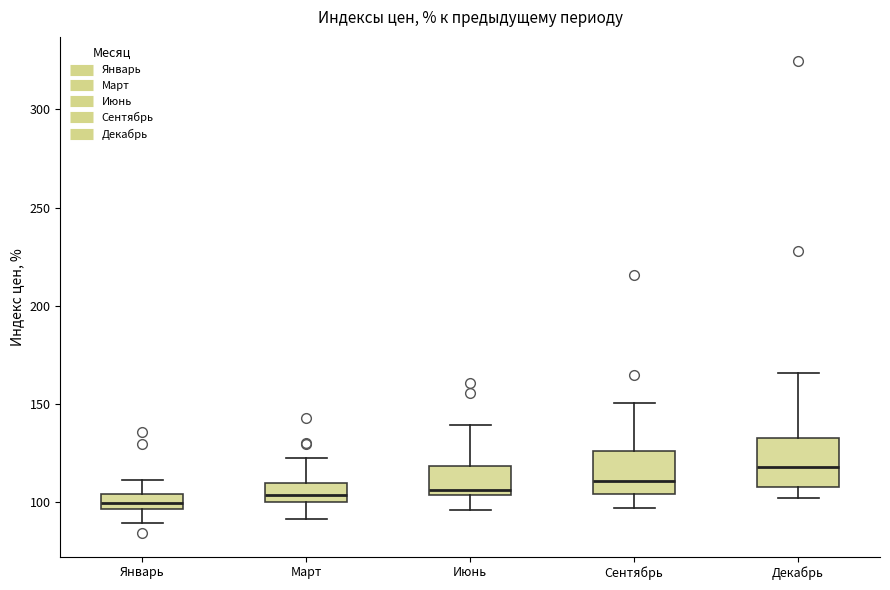

Reading left to right, transcribe this box plot: for each box, give where its median line is, the range the box spans, and where its two whiskers end, as read against the y-axis. The values are not printed on the chart, so give them approximately, as read against the axis.

Январь: median 100, box 95 to 105, whiskers 90 to 110
Март: median 105, box 100 to 110, whiskers 90 to 120
Июнь: median 105 (just above the box's lower edge), box 105 to 120, whiskers 95 to 140
Сентябрь: median 110, box 105 to 125, whiskers 95 to 150
Декабрь: median 120, box 105 to 135, whiskers 100 to 165